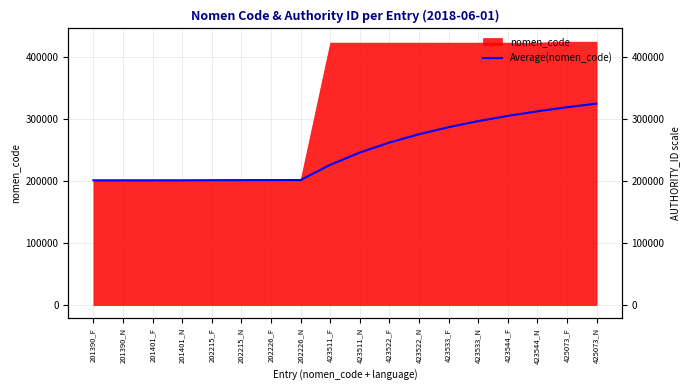

True or false: the data shows 201390.0 at 201390_F.

True